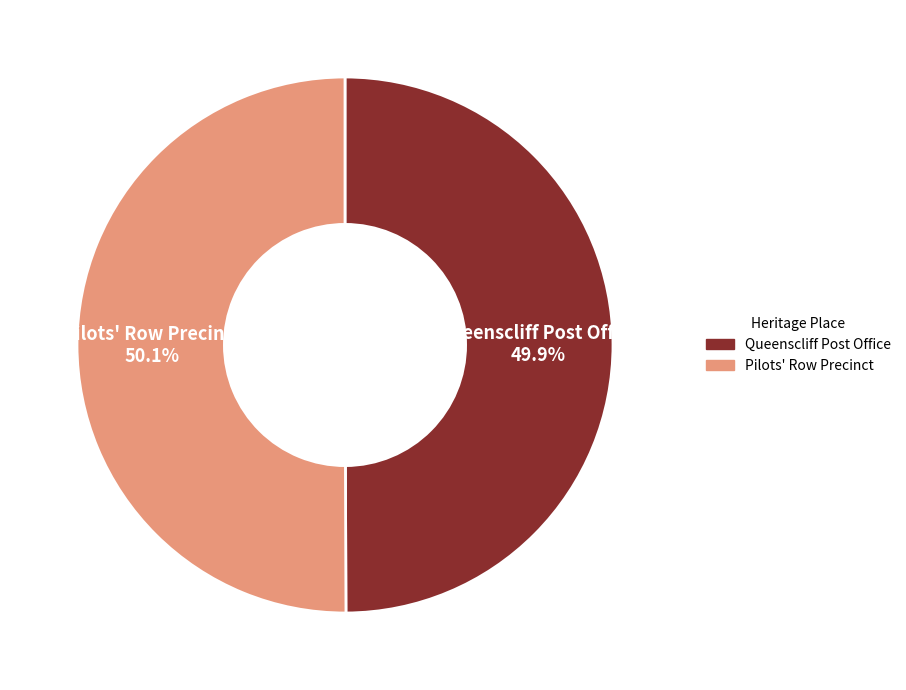

True or false: Queenscliff Post Office accounts for 50% of the total.

True